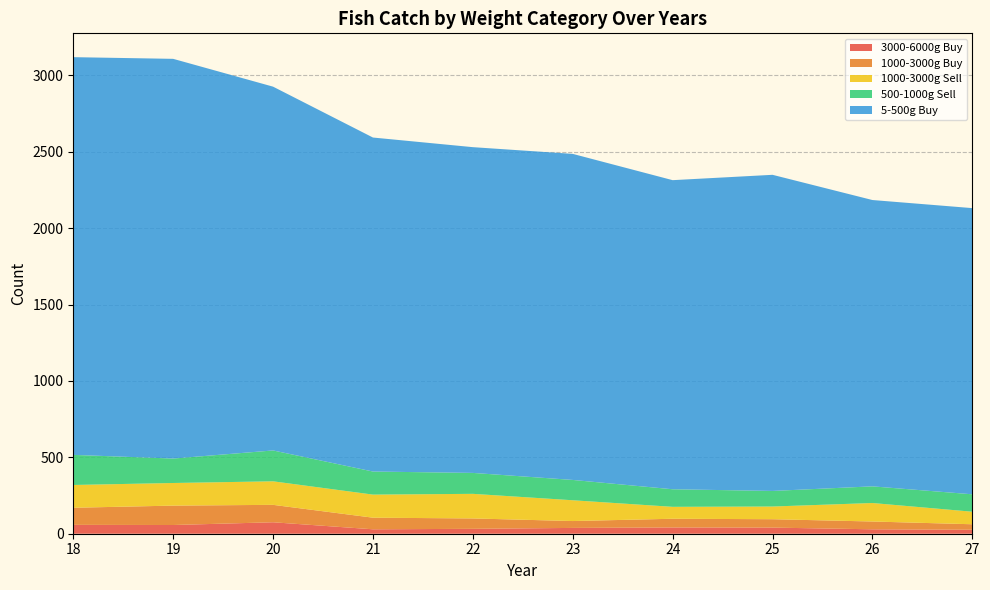

What are all the series names shown in the legend?

3000-6000g Buy, 1000-3000g Buy, 1000-3000g Sell, 500-1000g Sell, 5-500g Buy